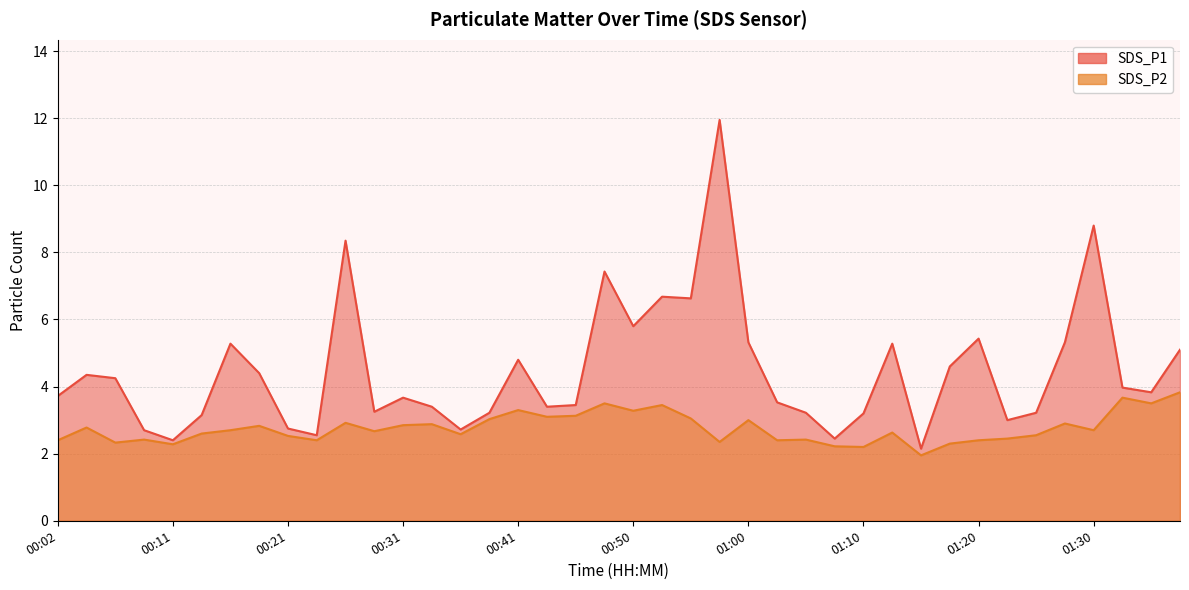

True or false: SDS_P2 and SDS_P1 cross at least once.

False